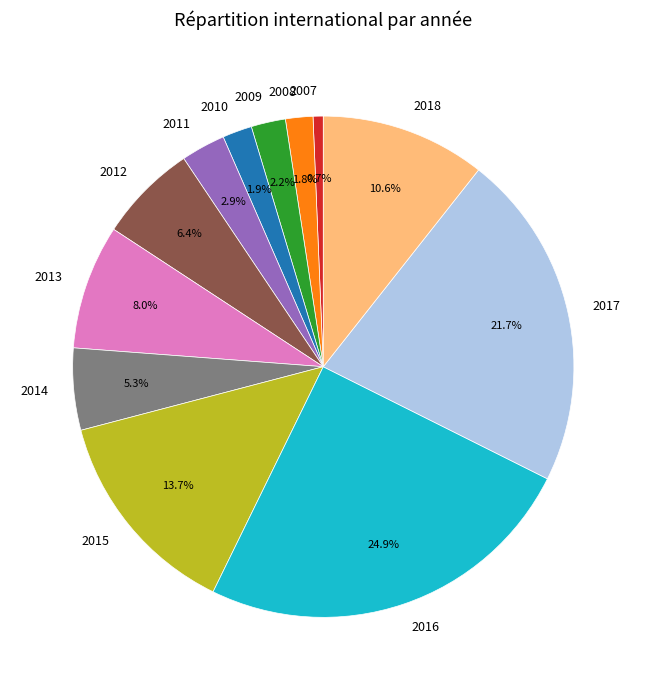

Does 2013 represent more than half of the total?

No